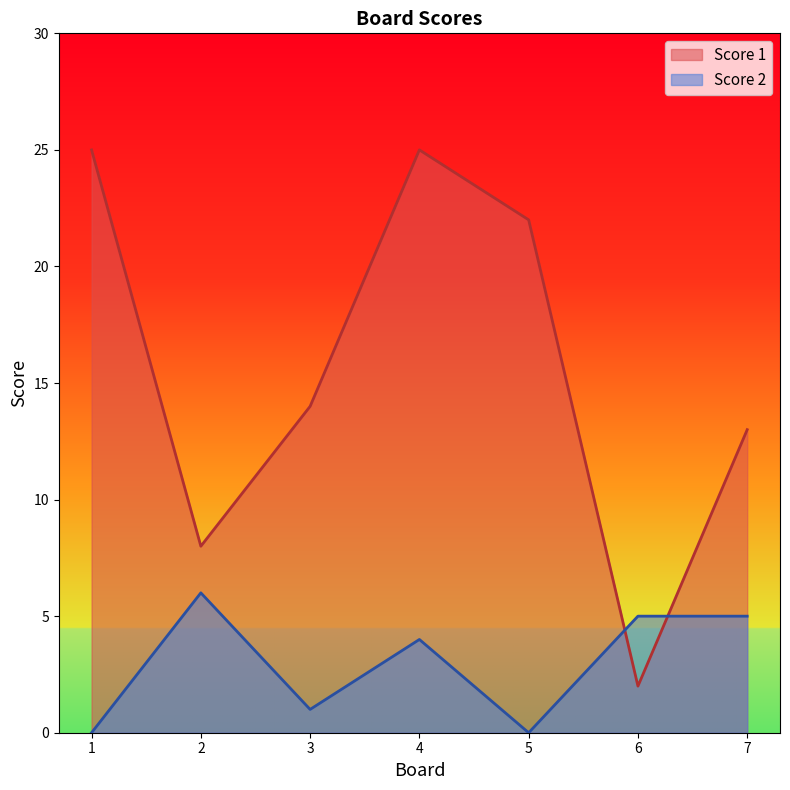

What is the value of the Score 2 point at the 7th from the left?

5